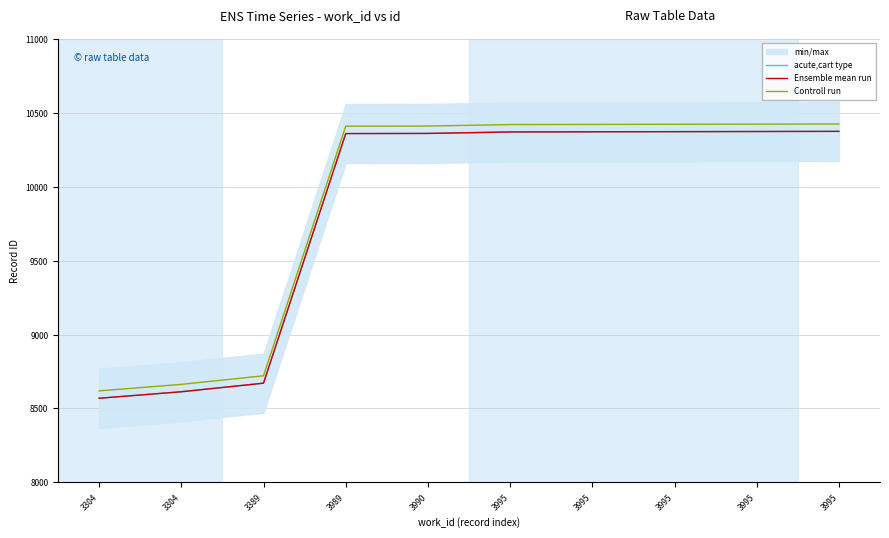

Reading left to right, transcribe all the data shown in this chart.

acute,cart type: 8569	8613	8671	10360	10361	10371	10372	10373	10374	10375
Ensemble mean run: 8569	8613	8671	10360	10361	10371	10372	10373	10374	10375
Controll run: 8619	8663	8721	10410	10411	10421	10422	10423	10424	10425